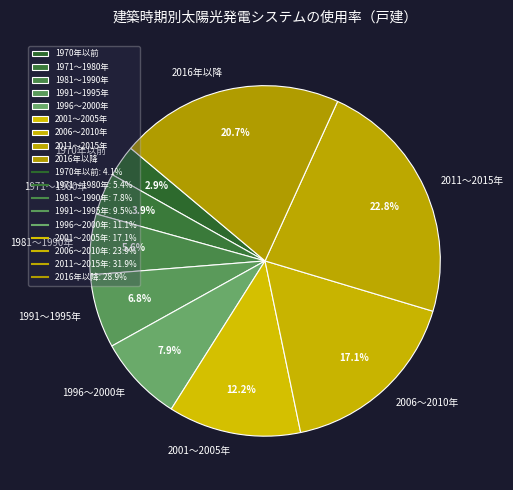

To the nearest percent, what is the average slice percentage?

11%